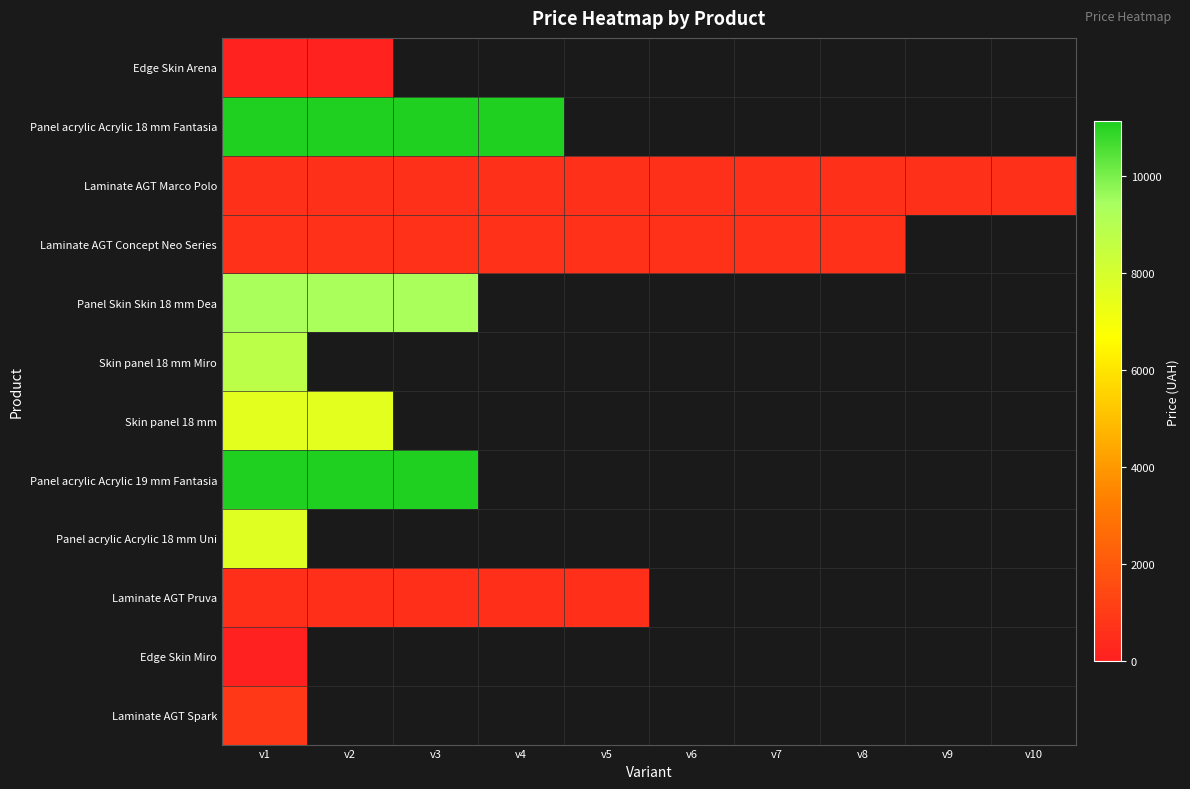

At which category does the chart reach its minimum across all series?

v1